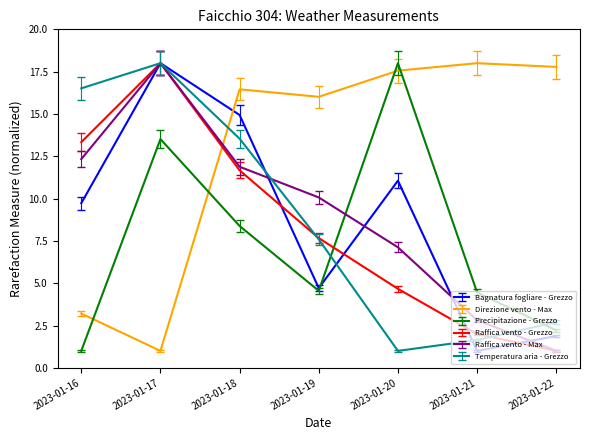

True or false: Bagnatura fogliare - Grezzo and Temperatura aria - Grezzo intersect in this chart.

True